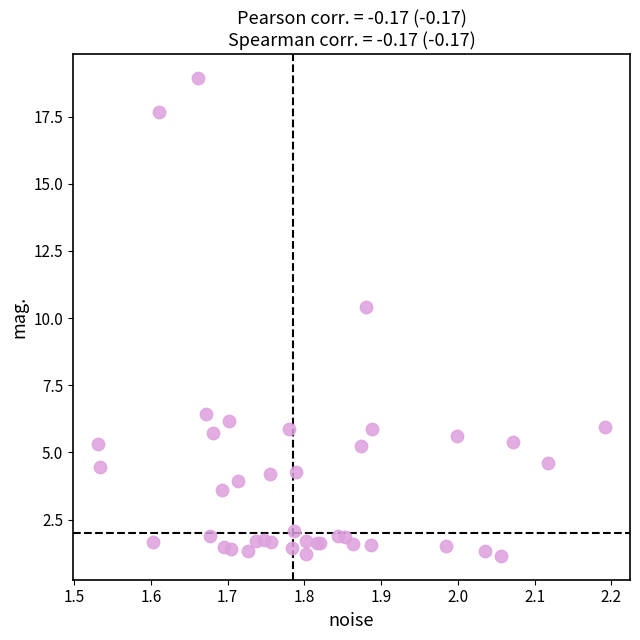

What Y value in the scatter plot is closest to 10?

10.4